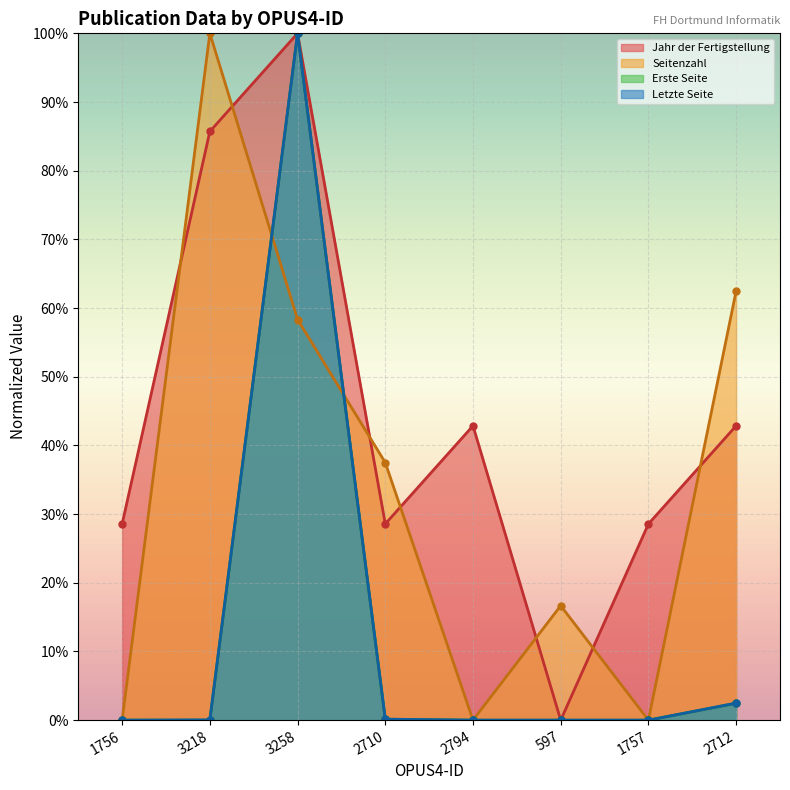

Reading left to right, what are all the values shown in this chart?

Jahr der Fertigstellung: 28.6	85.7	100.0	28.6	42.9	0.0	28.6	42.9
Seitenzahl: 0.0	100.0	58.3	37.5	0.0	16.7	0.0	62.5
Erste Seite: 0.0	0.0	100.0	0.1	0.0	0.0	0.0	2.5
Letzte Seite: 0.0	0.0	100.0	0.1	0.0	0.0	0.0	2.5